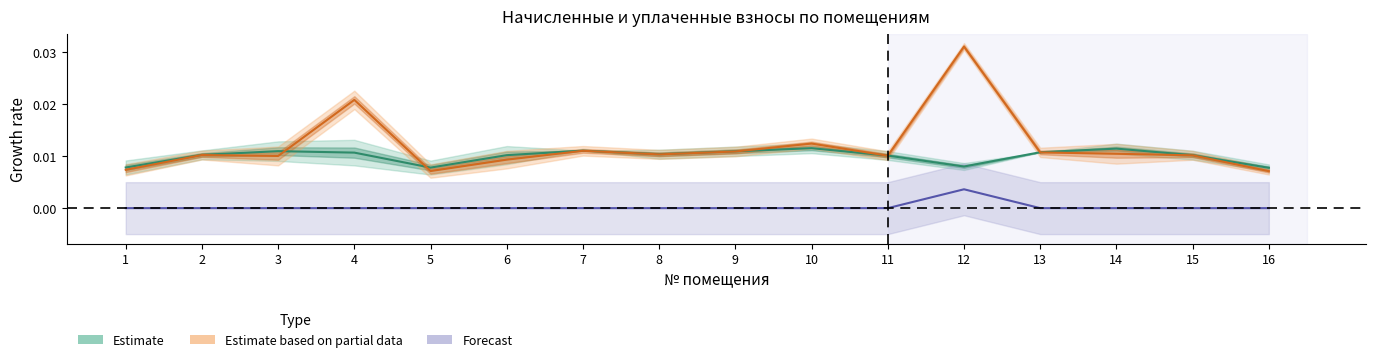

Which has a higher value, 9 or 3?

3